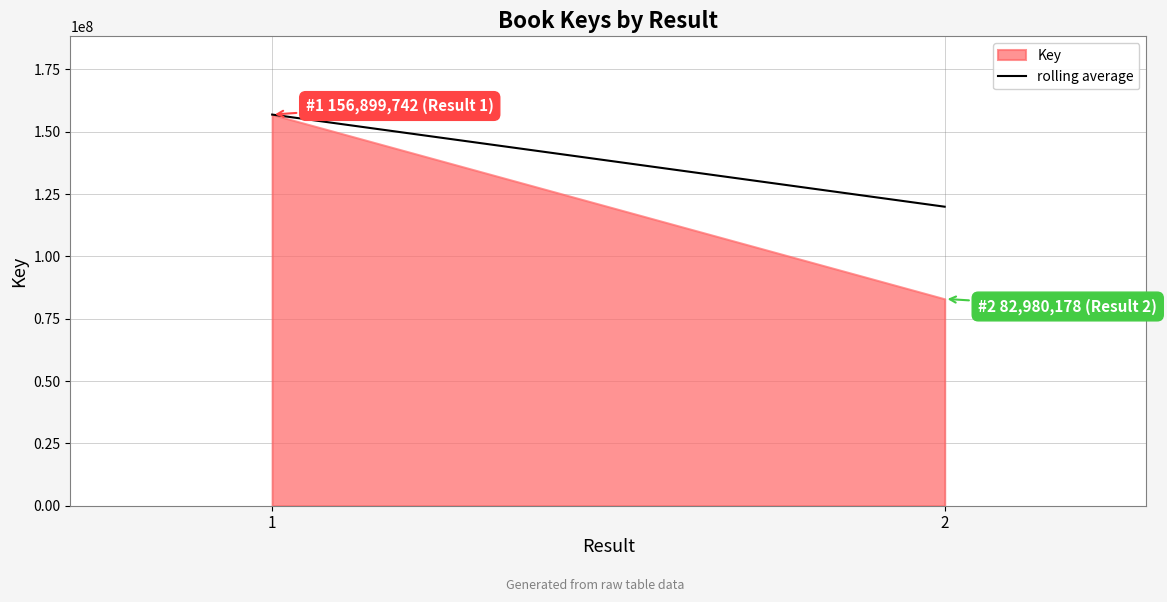

Which category has the lowest value across all series?

2